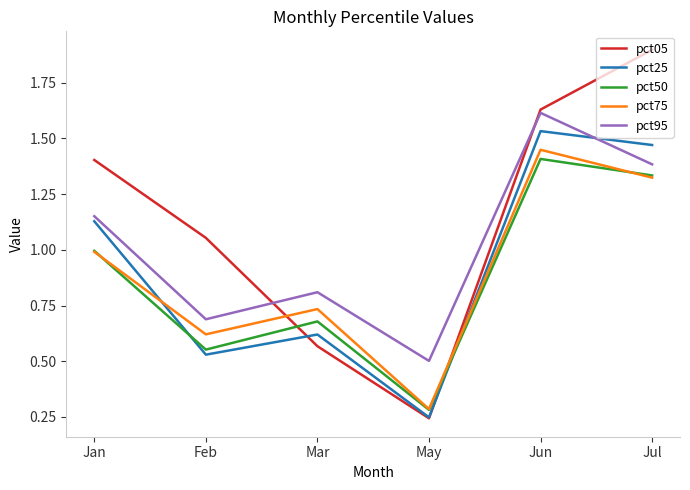

Which category has the highest value across all series?

Jul